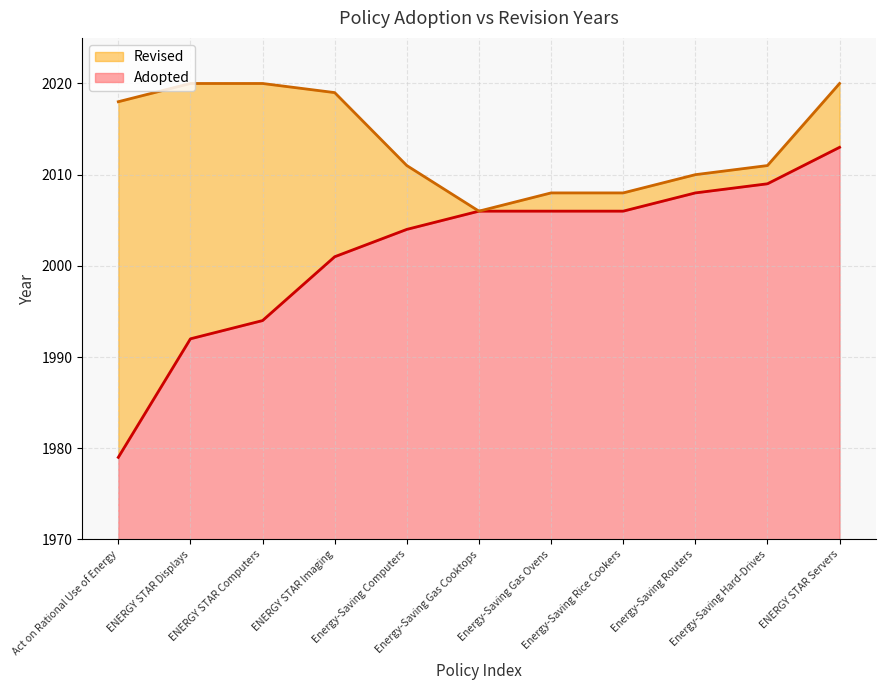

What is the sum of the Adopted values at ENERGY STAR Computers and Energy-Saving Rice Cookers?

60